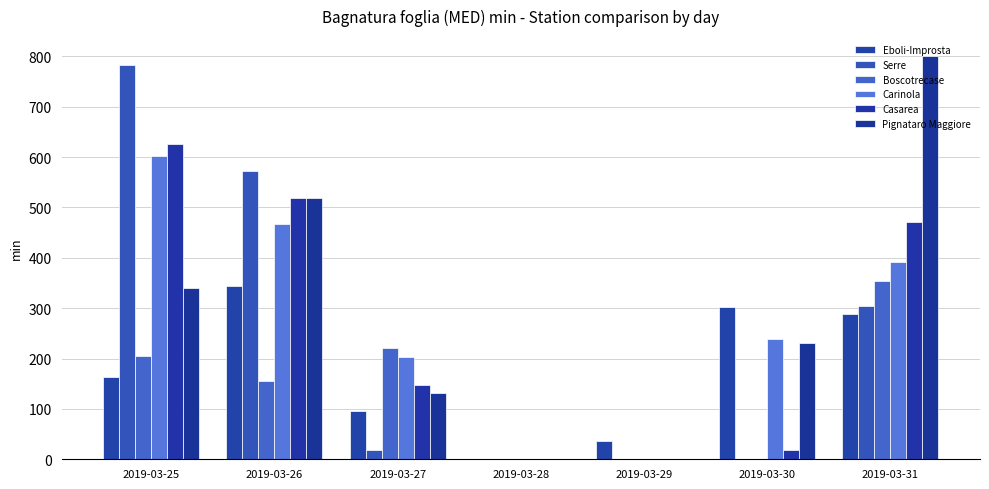

What value does the Boscotrecase series have at 2019-03-30?

1.2